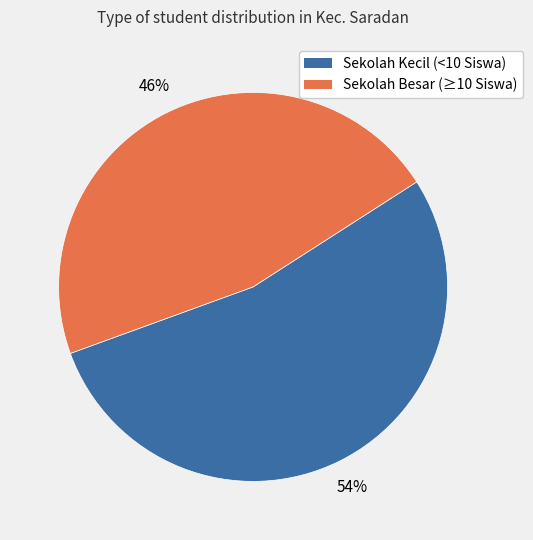

To the nearest percent, what is the average slice percentage?

50%